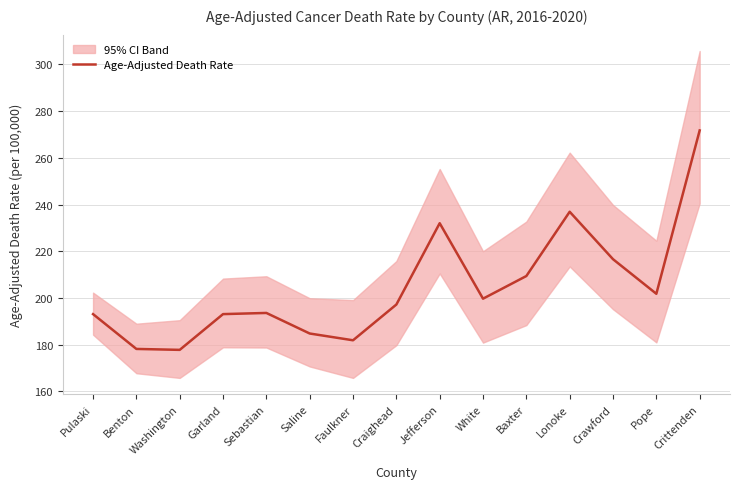

How many interior local valleys (lower than both neighbors) does the data have?

4